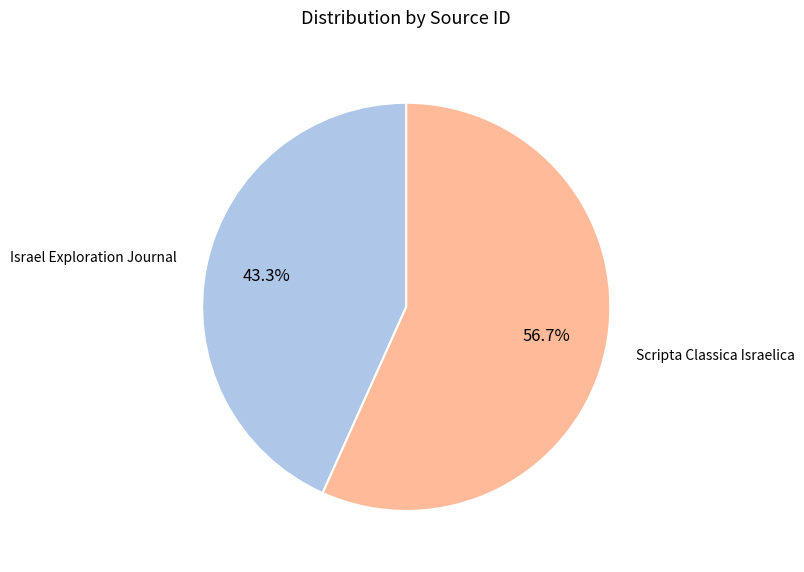

What percentage is the Israel Exploration Journal slice, to the nearest percent?

43%